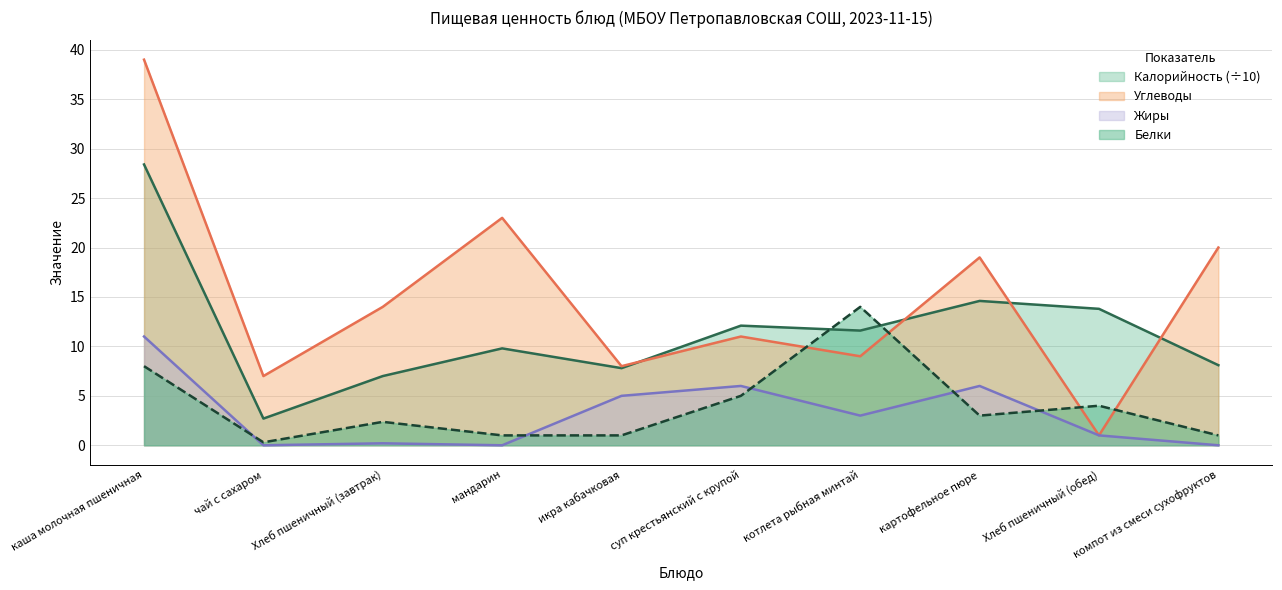

What is the sum of the Калорийность values at Хлеб пшеничный (обед) and чай с сахаром?

16.5